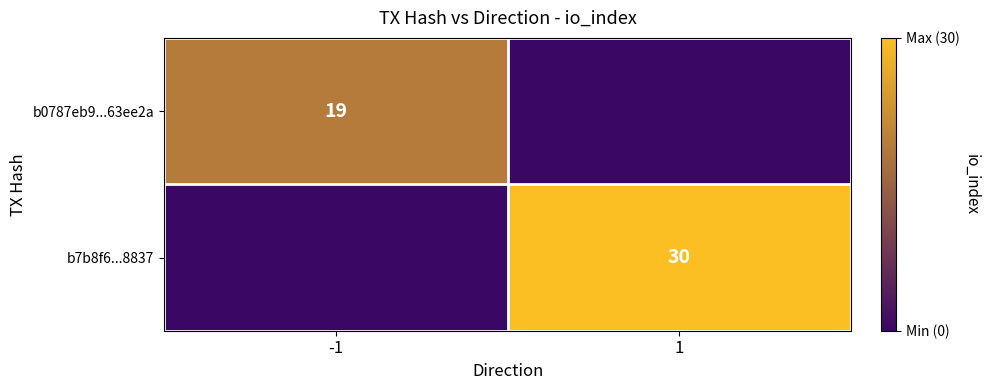

The value of b0787eb9...63ee2a at -1 is 6. True or false?

False